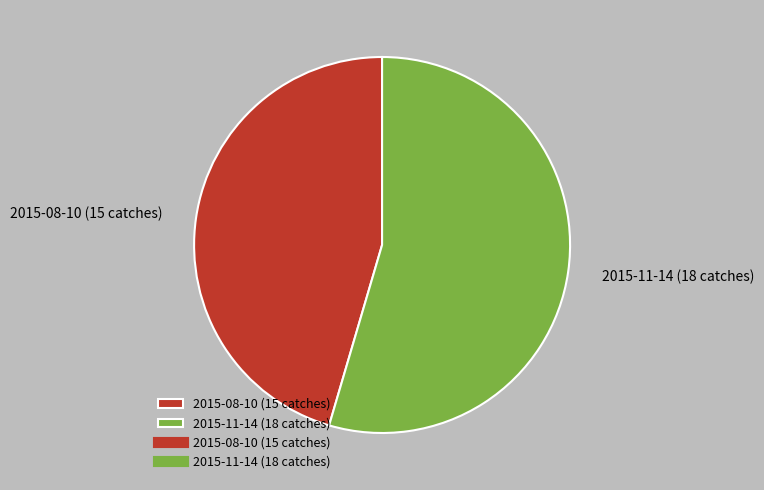

What is the largest slice in the pie chart?

2015-11-14 (18 catches)